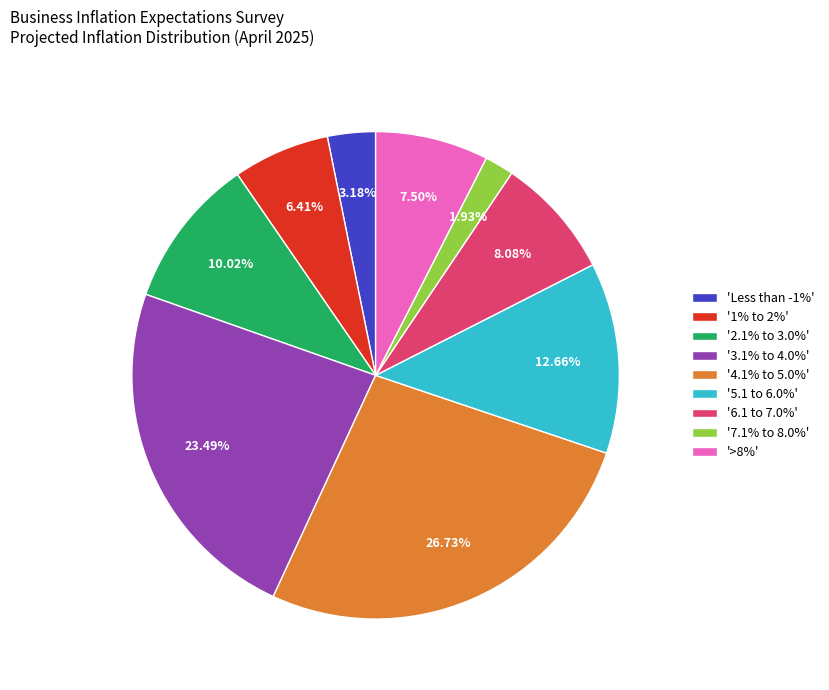

Is the sum of '6.1 to 7.0%' and '3.1% to 4.0%' greater than half?

No